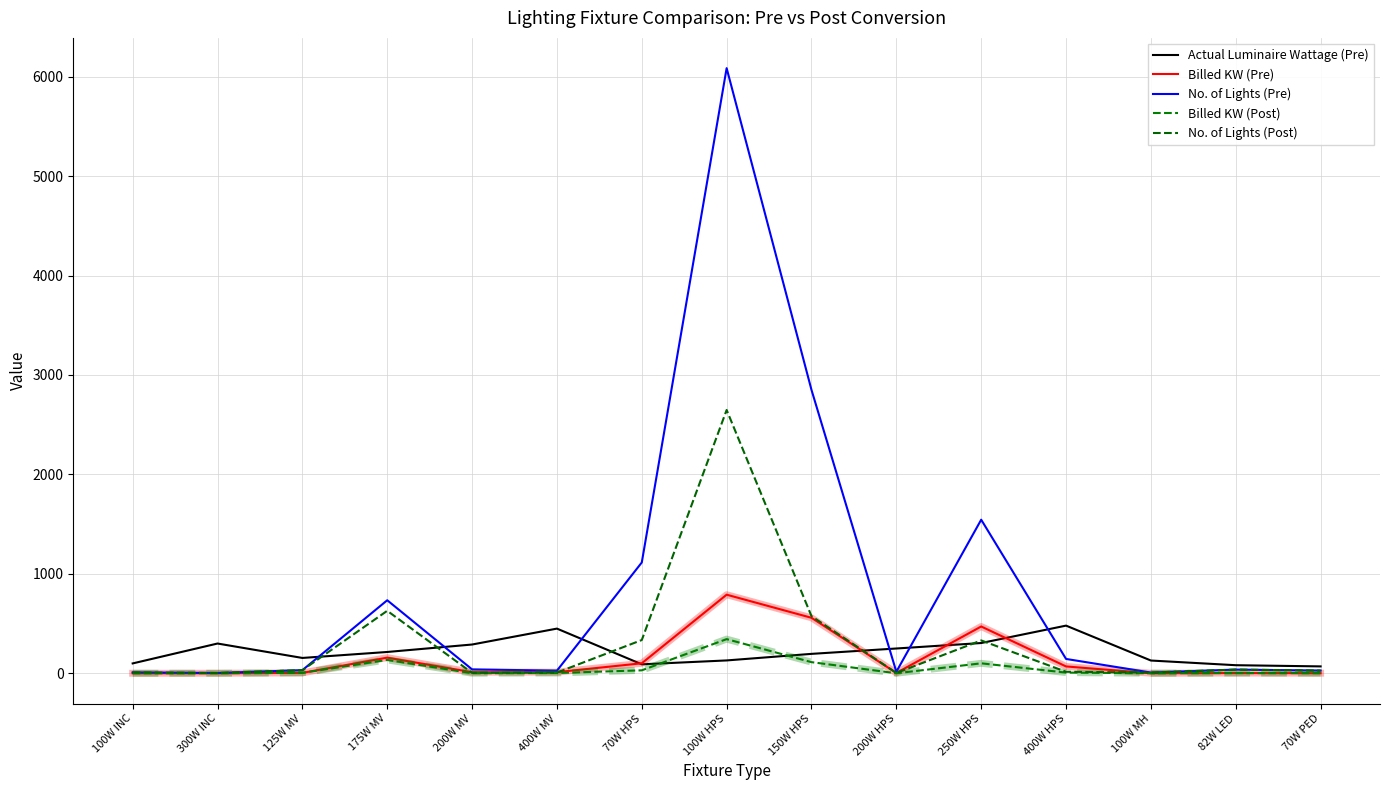

Between 400W MV and 250W HPS, which is larger?

400W MV